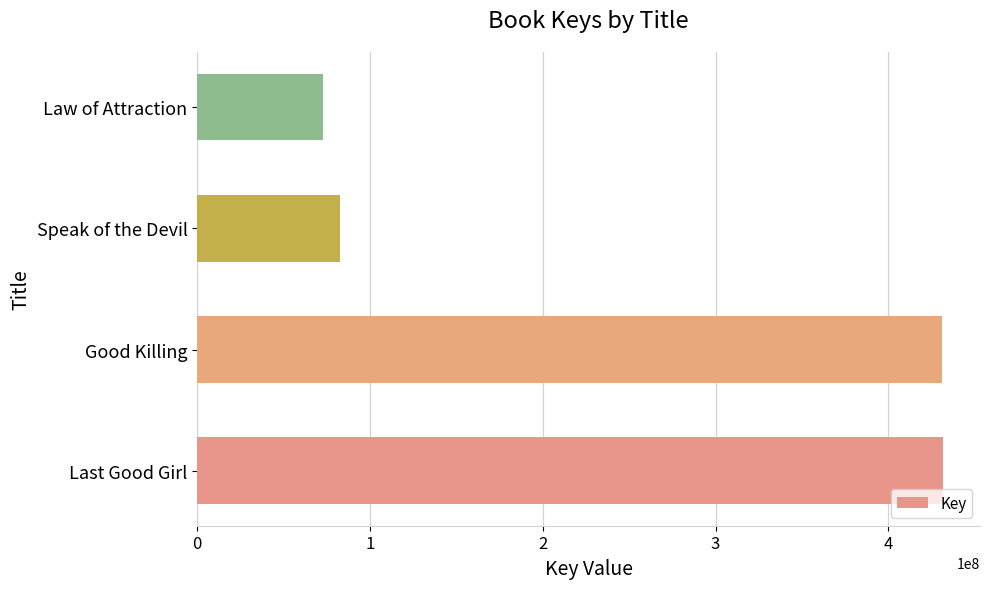

How many categories are shown in the chart?

4